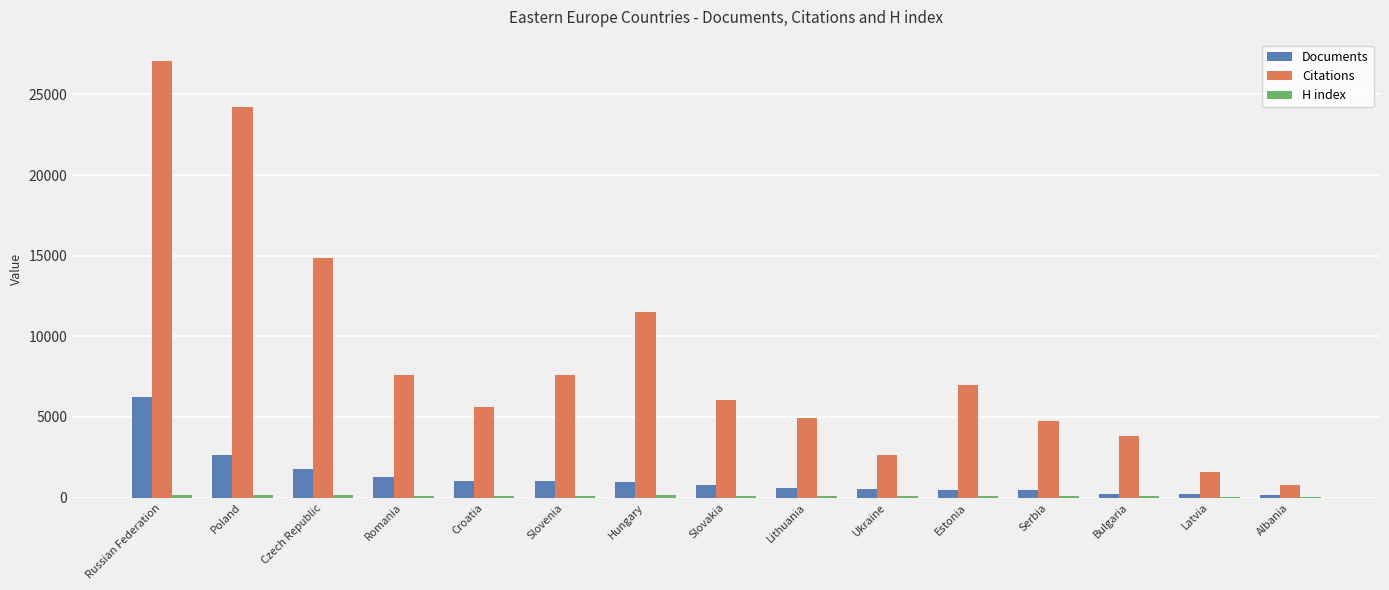

What is the sum of the Documents values at Serbia and Estonia?

965